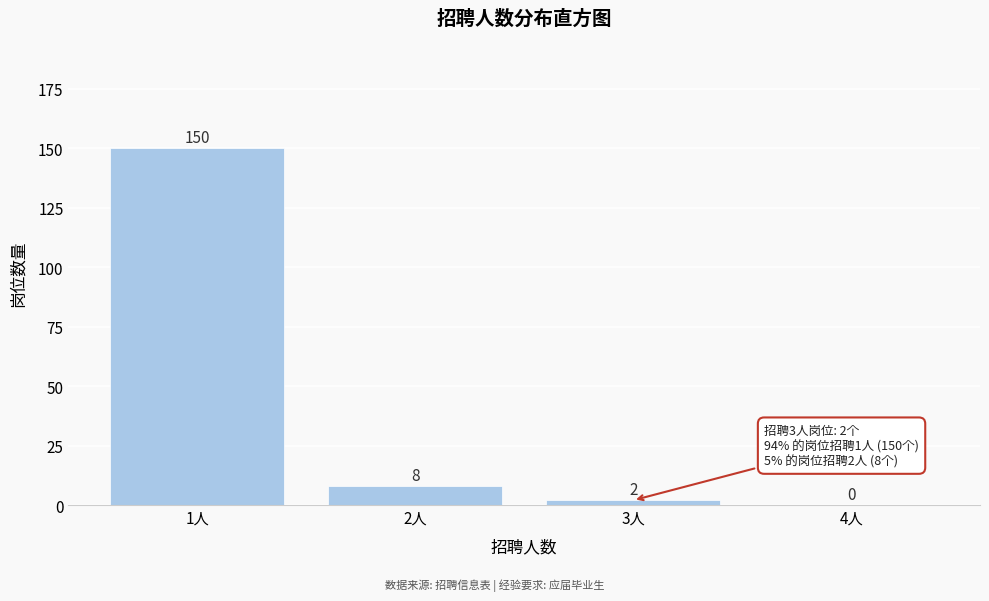

Reading left to right, list every bar in this chart as the range it spans on the x-axis followed by its height.

0.5 to 1.5: 150
1.5 to 2.5: 8
2.5 to 3.5: 2
3.5 to 4.5: 0